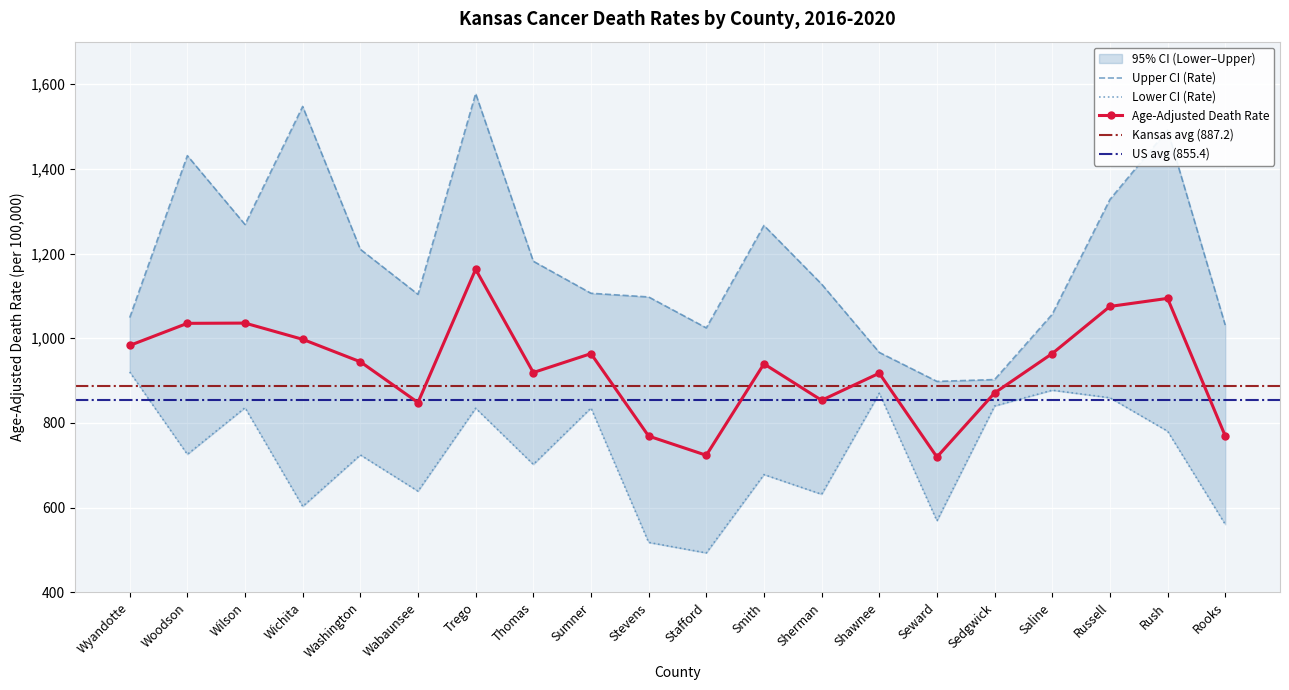

Is this an area chart (filled region under the line)?

No